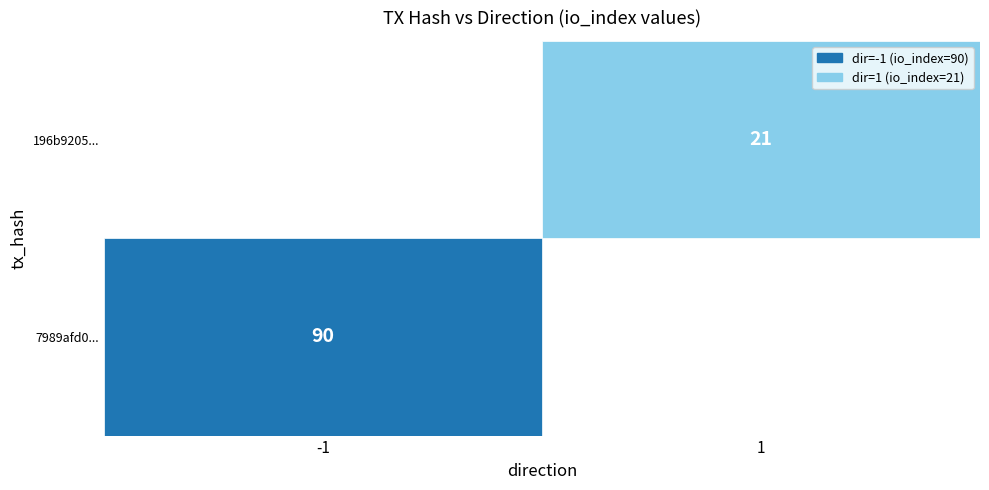

Reading left to right, extract all data points from this chart.

7989afd094bde6176d82e68e3ee1372568135ff: -1	90
196b92055dcb5544ea881d0c2677d8dc22699a4: 1	21